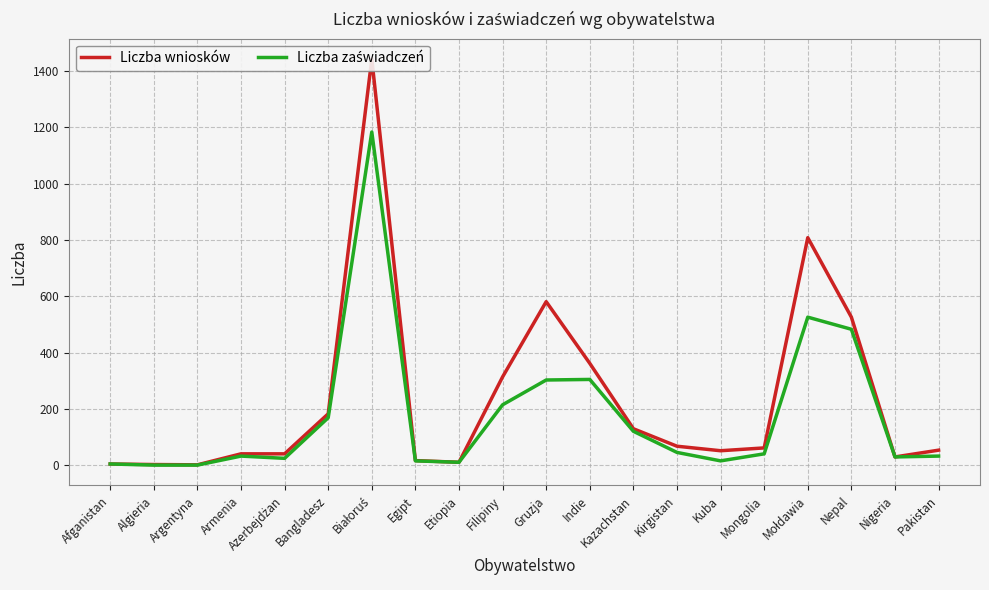

Rank the categories by Liczba wniosków value from highest to lowest.

Białoruś, Mołdawia, Gruzja, Nepal, Indie, Filipiny, Bangladesz, Kazachstan, Kirgistan, Mongolia, Pakistan, Kuba, Armenia, Azerbejdżan, Nigeria, Egipt, Etiopia, Afganistan, Algieria, Argentyna